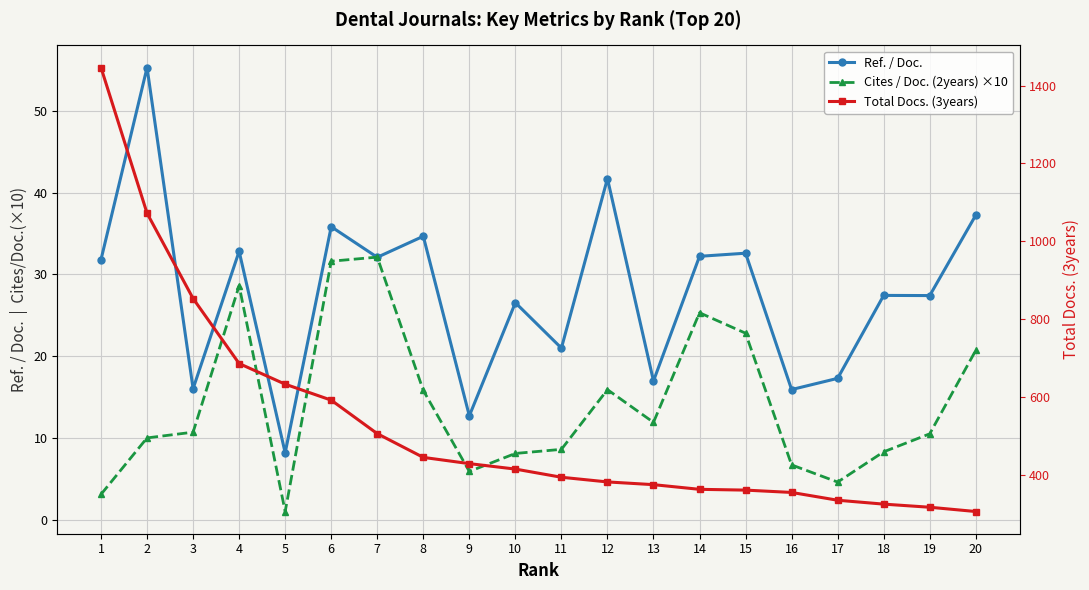

Reading right to left, list all the values displayed in this chart.

Ref. / Doc.: 20=37.2	19=27.4	18=27.4	17=17.3	16=15.9	15=32.6	14=32.2	13=17.0	12=41.7	11=21.0	10=26.5	9=12.7	8=34.6	7=32.1	6=35.8	5=8.2	4=32.8	3=16.0	2=55.3	1=31.8
Cites / Doc. (2years) ×10: 20=20.7	19=10.5	18=8.3	17=4.6	16=6.7	15=22.8	14=25.3	13=11.9	12=15.9	11=8.6	10=8.1	9=5.9	8=15.8	7=32.1	6=31.6	5=1.0	4=28.6	3=10.7	2=10.0	1=3.1
Total Docs. (3years): 20=306.0	19=317.0	18=325.0	17=335.0	16=355.0	15=361.0	14=363.0	13=375.0	12=382.0	11=394.0	10=415.0	9=429.0	8=445.0	7=506.0	6=592.0	5=633.0	4=686.0	3=853.0	2=1072.0	1=1446.0